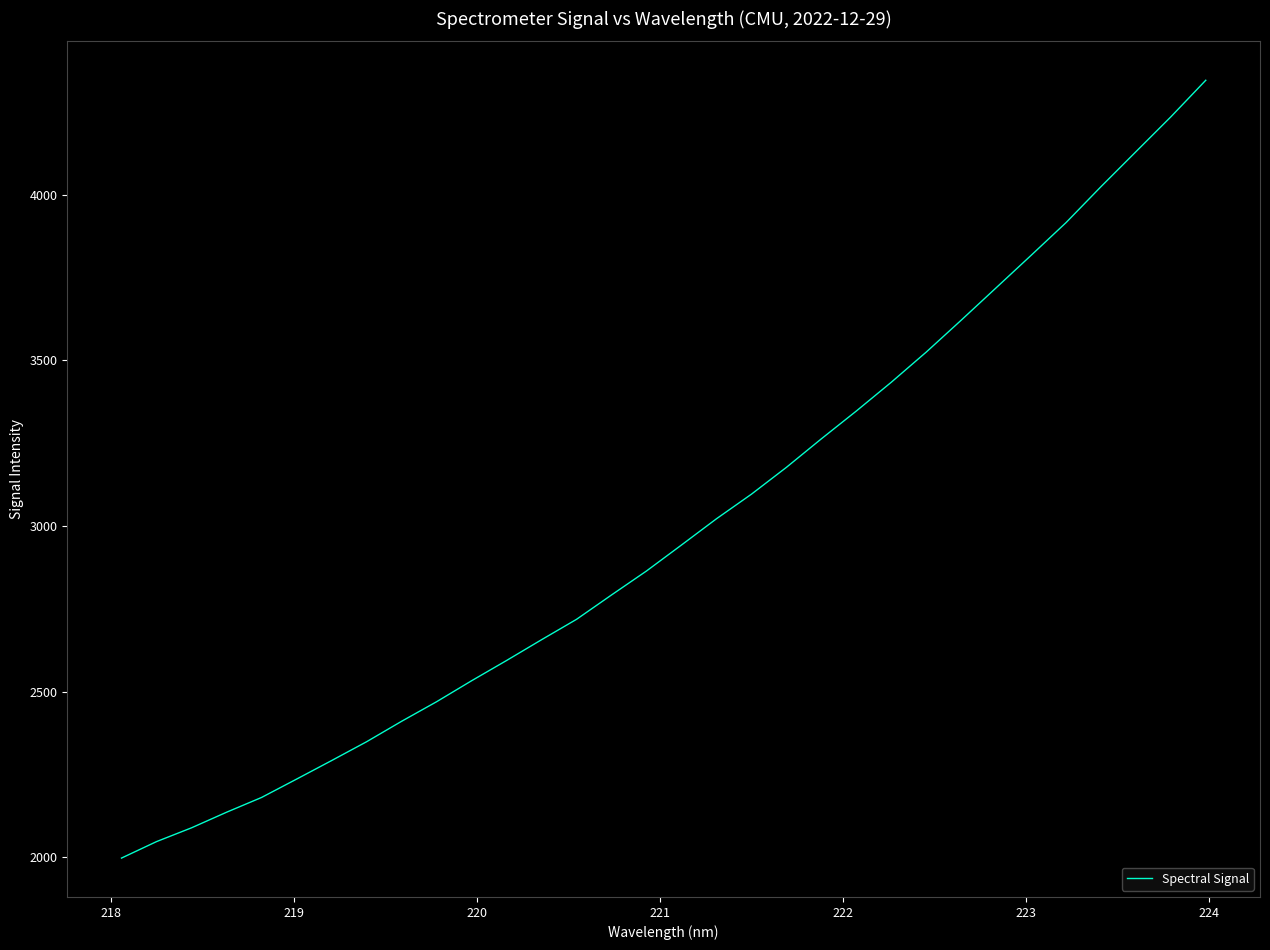

What is the smallest value displayed?

1997.0